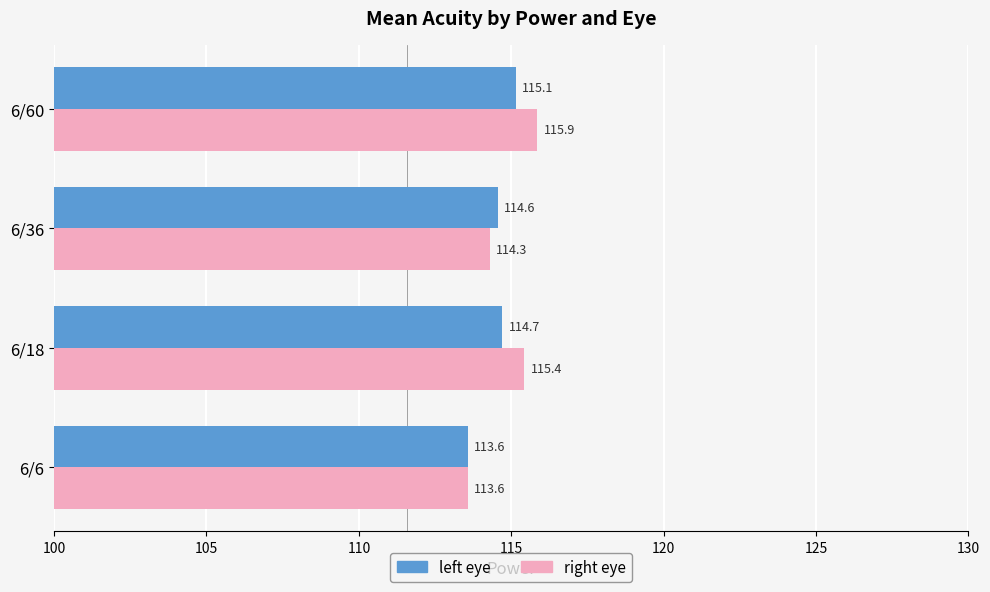

At which category is the sum across all series the highest?

6/60